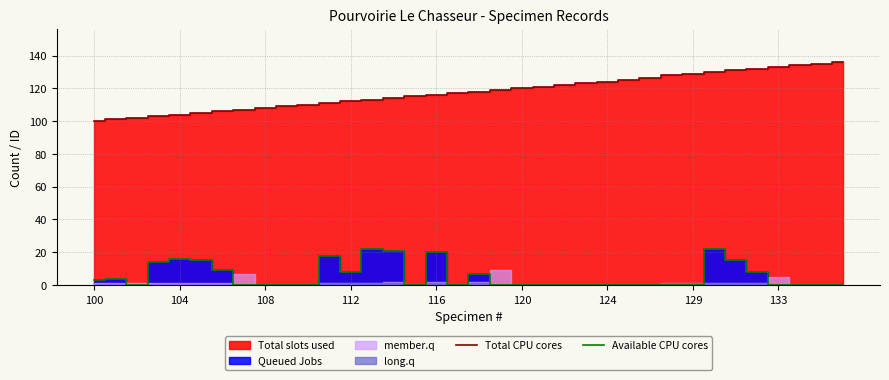

What is the value of the Total CPU cores point at the 23rd from the left?

122